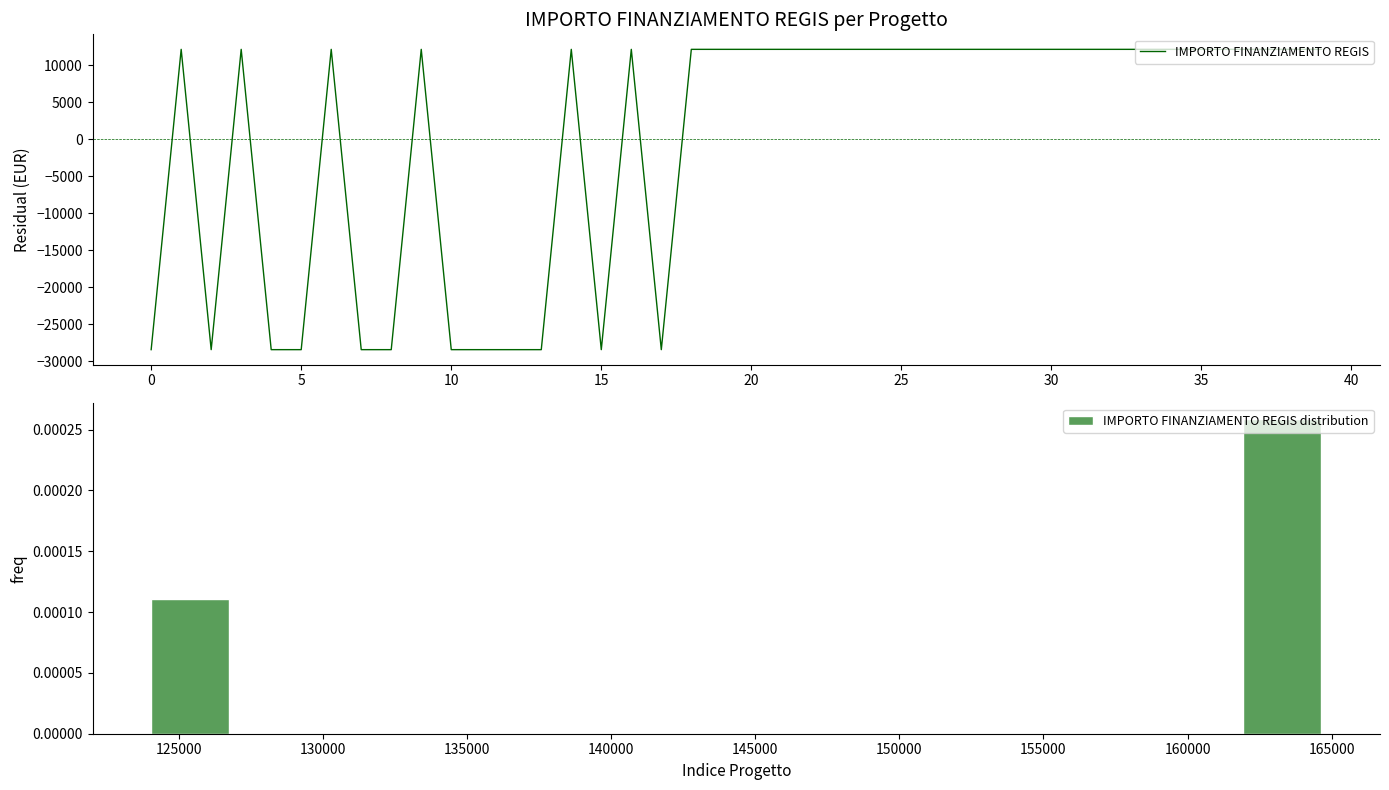

How many lines are shown in the chart?

1